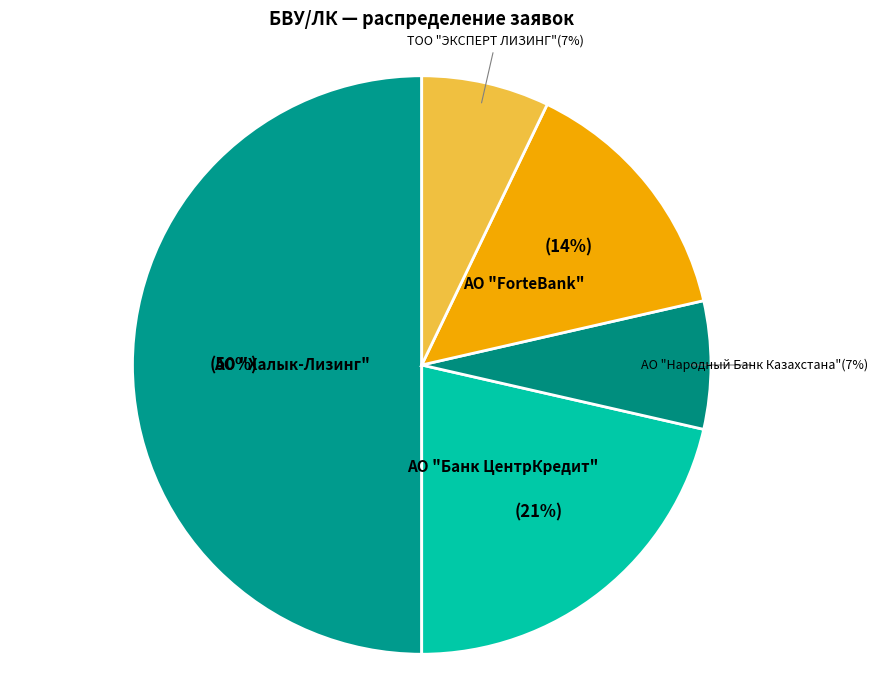

Count the number of slices in the pie.

5